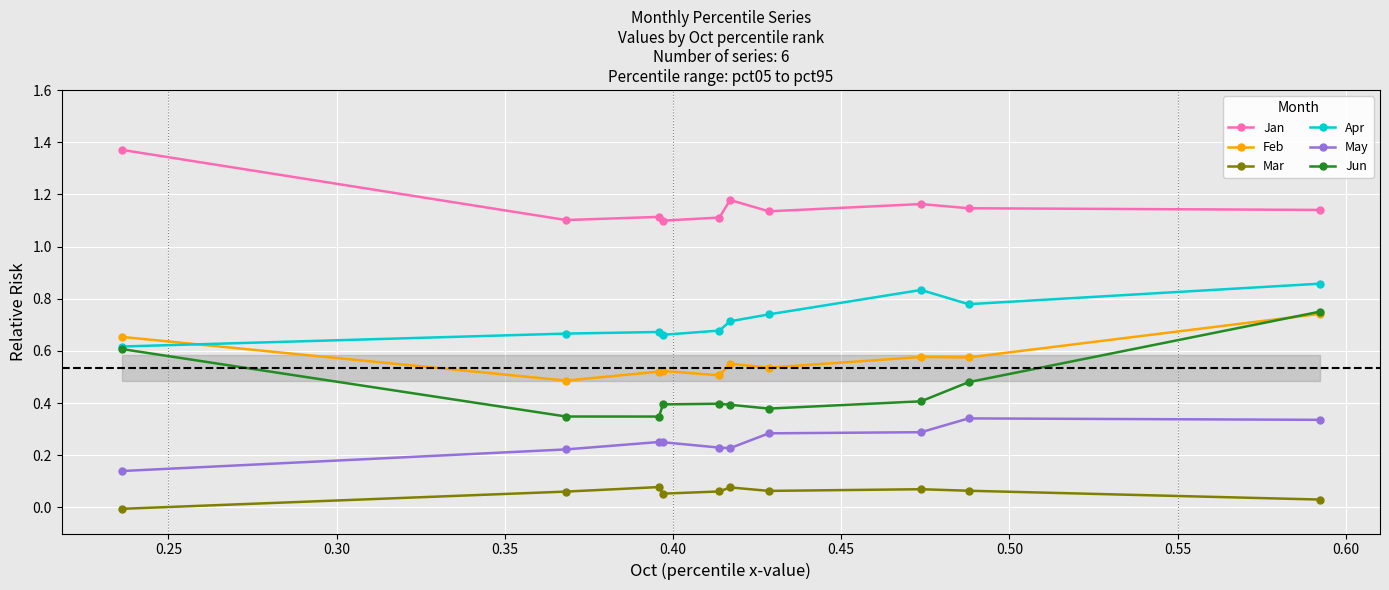

Which series has the widest spread of values?

Jun